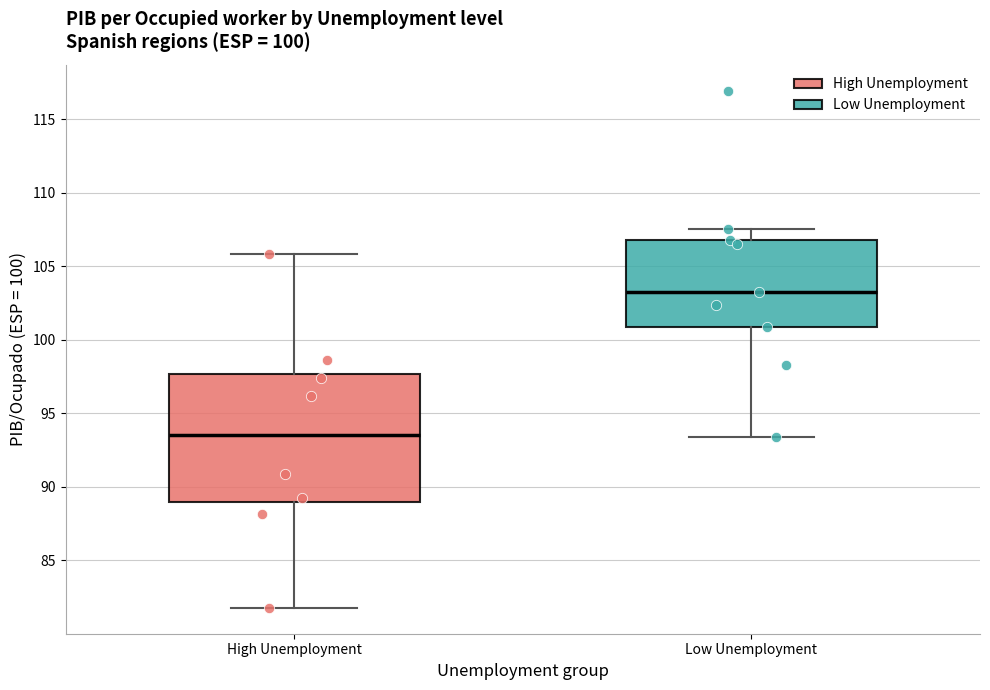

Comparing the boxes themselves (not the whiskers), which one is the tallest?

High Unemployment